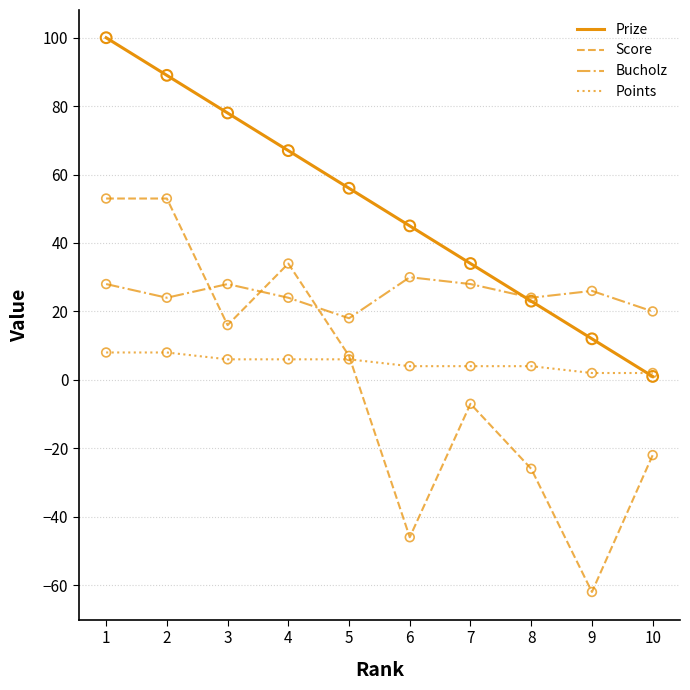

Which series has the largest total across all categories?

Prize